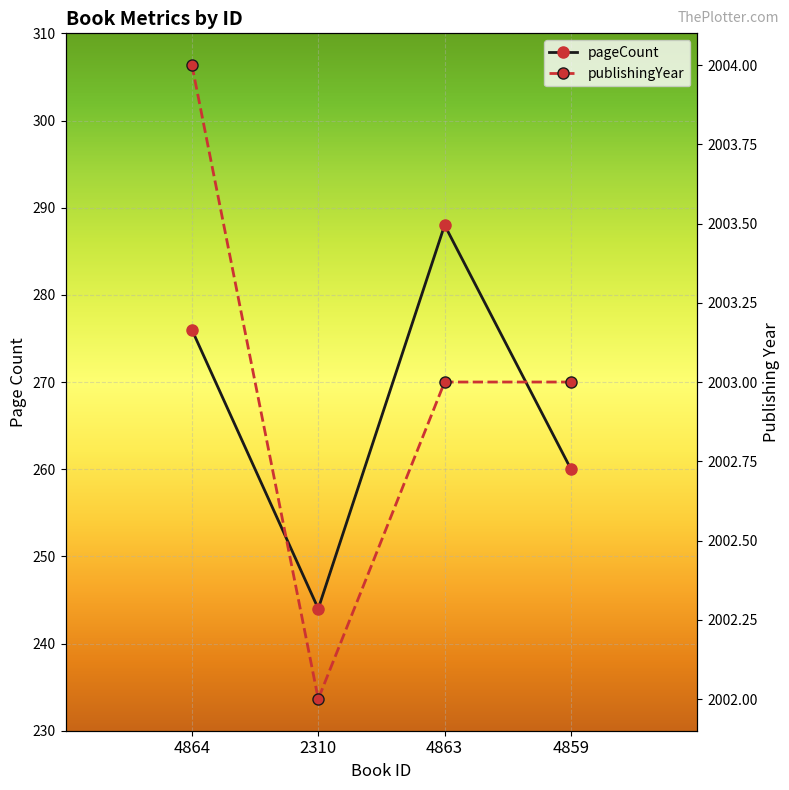

At which label does pageCount reach its minimum?

2310